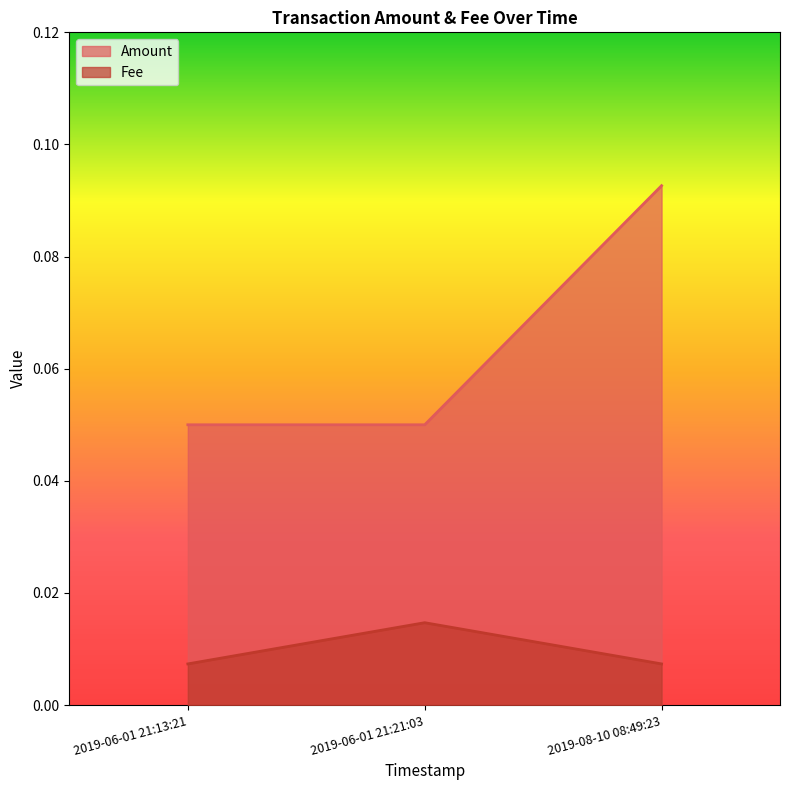

What is the maximum value shown in the chart?

0.1